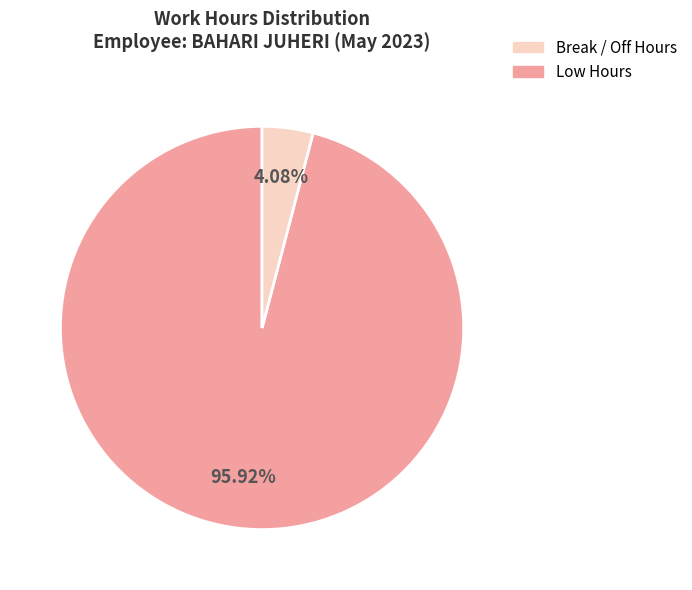

Is there any slice that represents more than half of the pie?

Yes